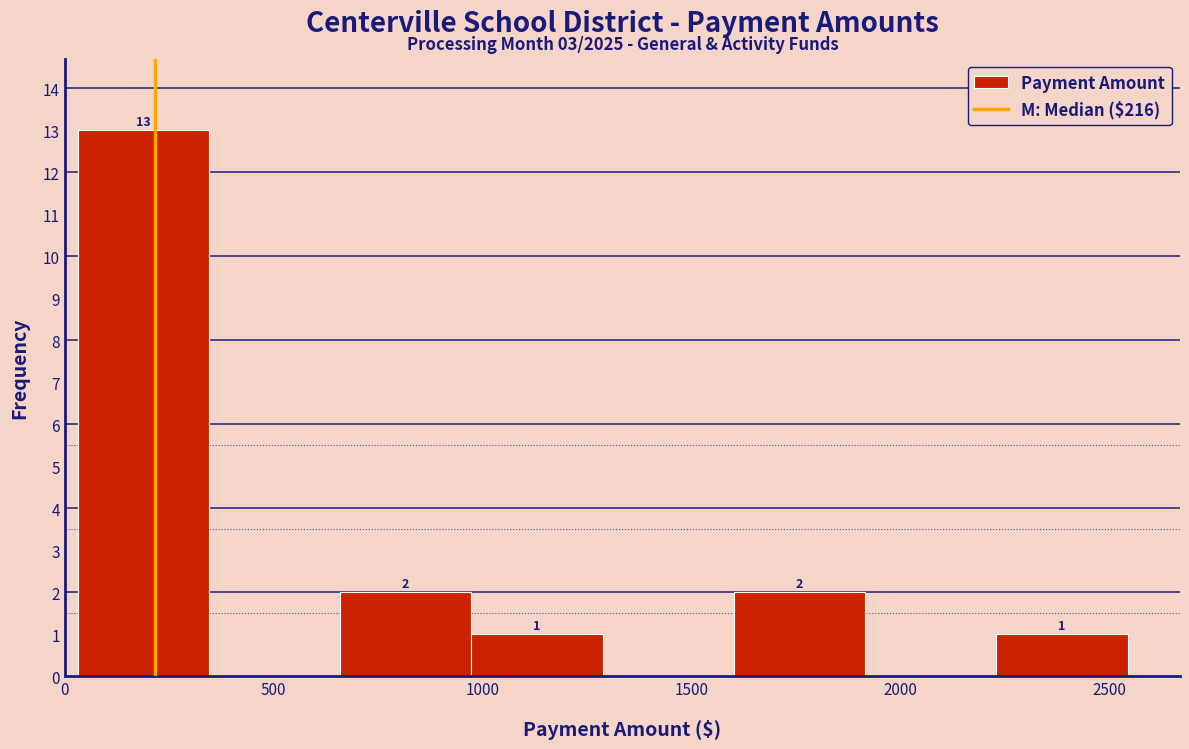

Which range on the x-axis has the tallest bar?

50 to 350